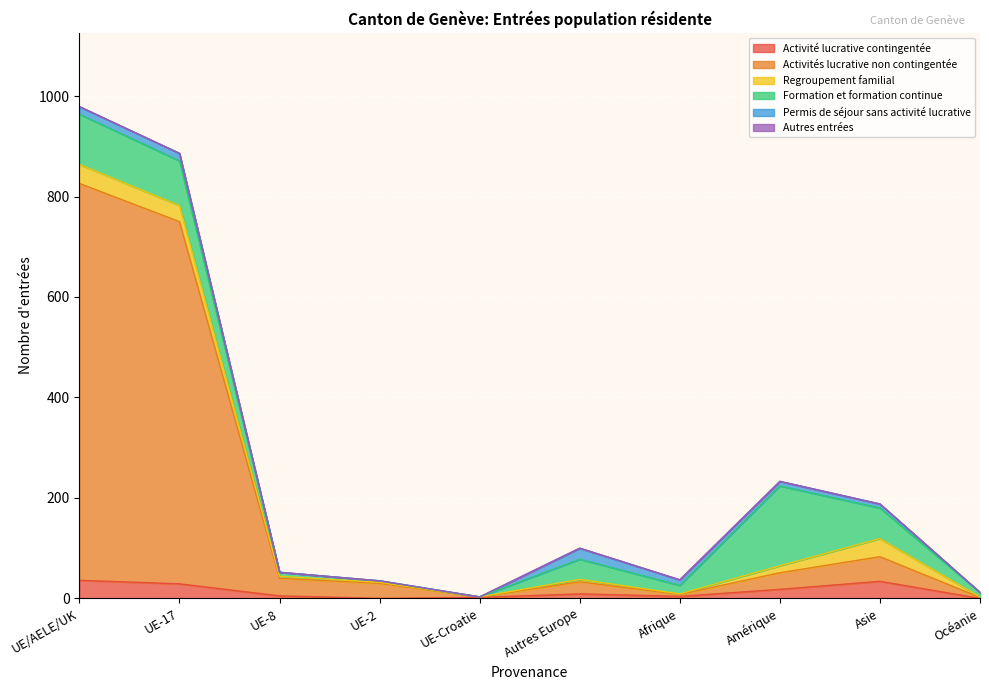

Which series ends up on top after the final intersection of Activités lucrative non contingentée and Permis de séjour sans activité lucrative?

Activités lucrative non contingentée